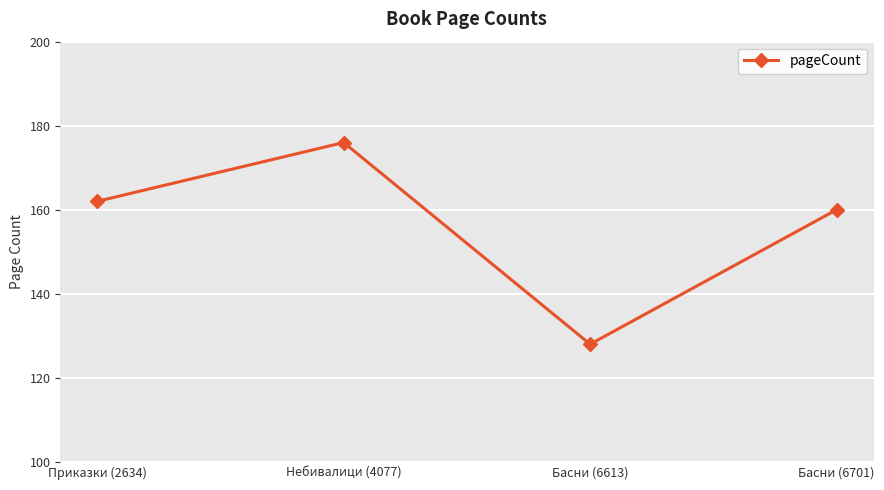

How many data points are less than 162?

2